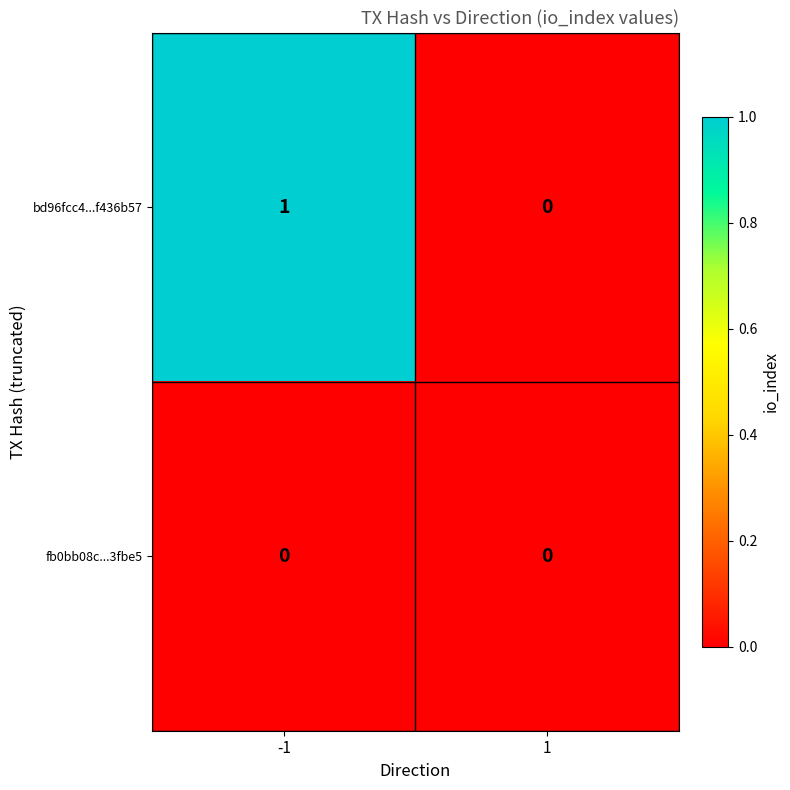

The value of bd96fcc4...f436b57 at 1 is 0. True or false?

True